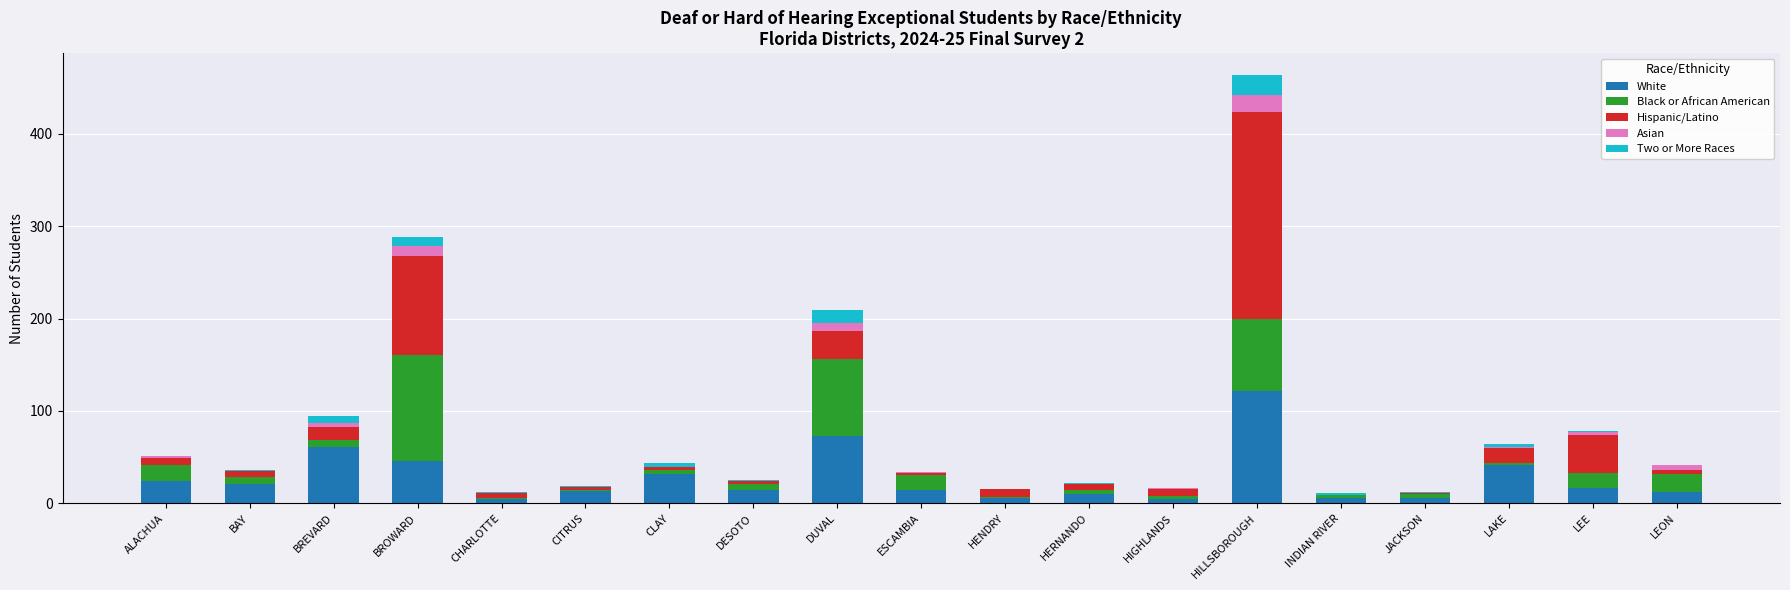

Which category has the highest value in the White series?

HILLSBOROUGH